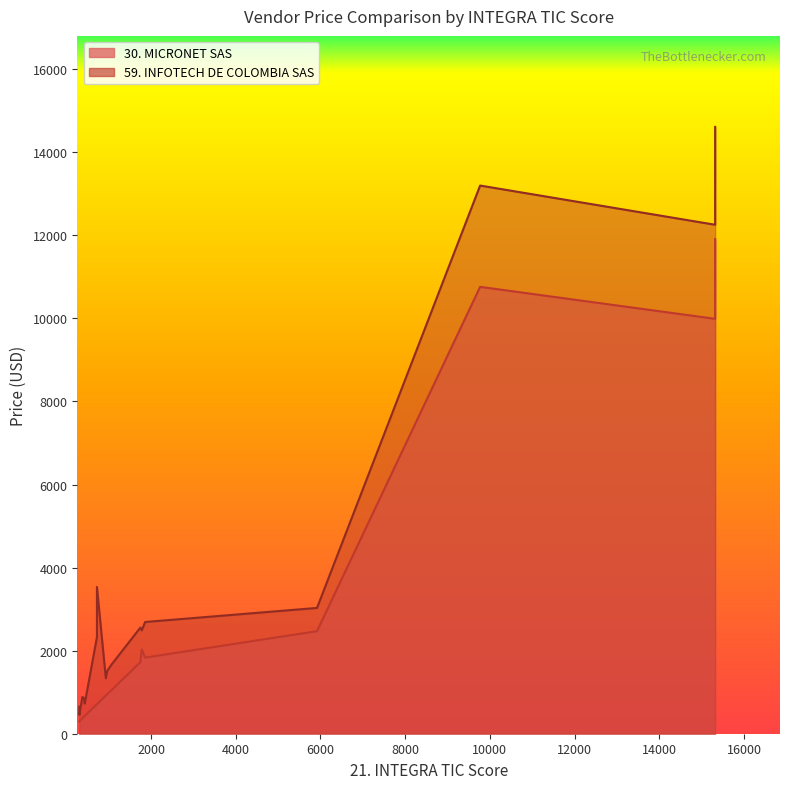

Rank the series at 5918 from lowest to highest value.

30. MICRONET SAS, 59. INFOTECH DE COLOMBIA SAS